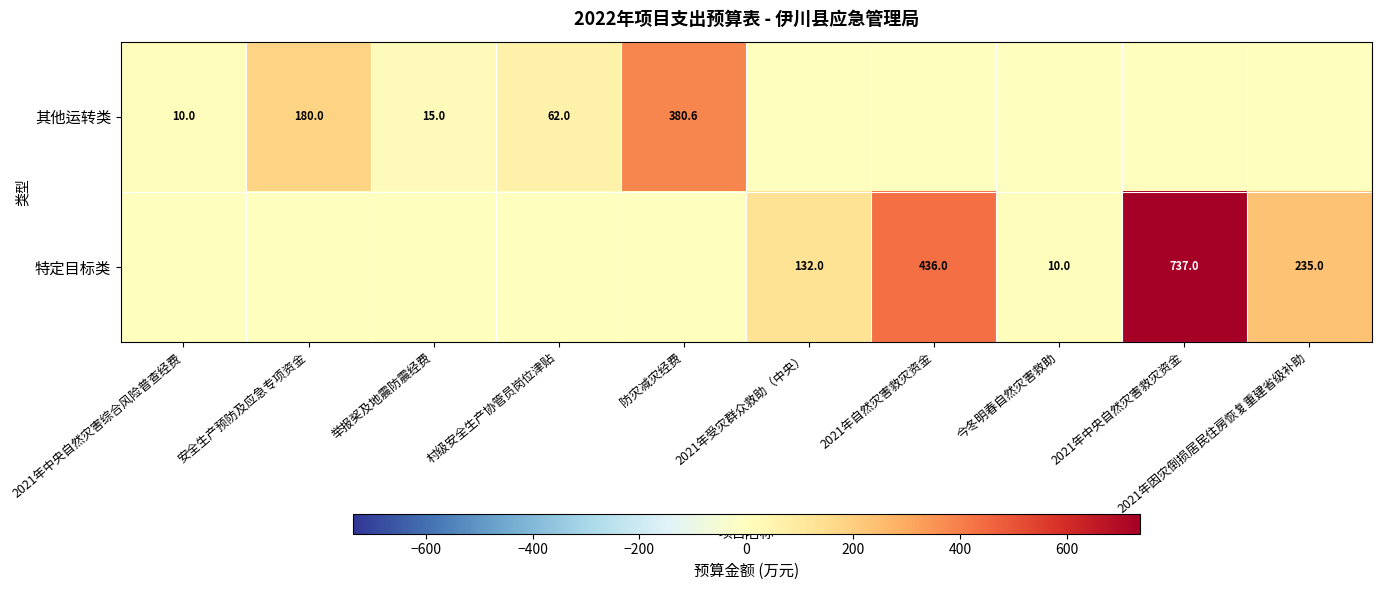

What is the sum of the 其他运转类 values at 防灾减灾经费 and 举报奖及地震防震经费?

395.6